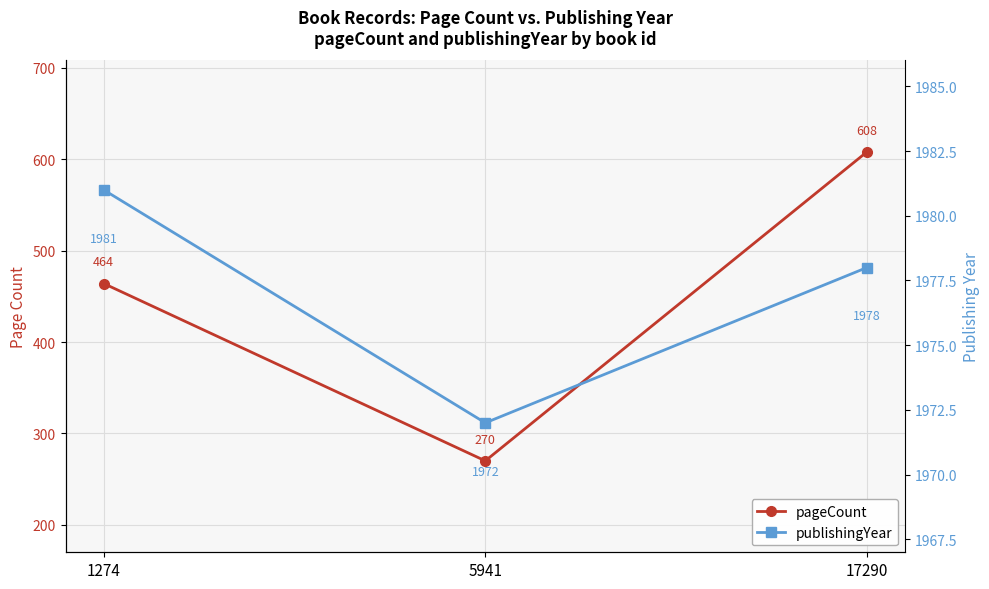

What is the value of the pageCount point at the 2nd from the left?

270